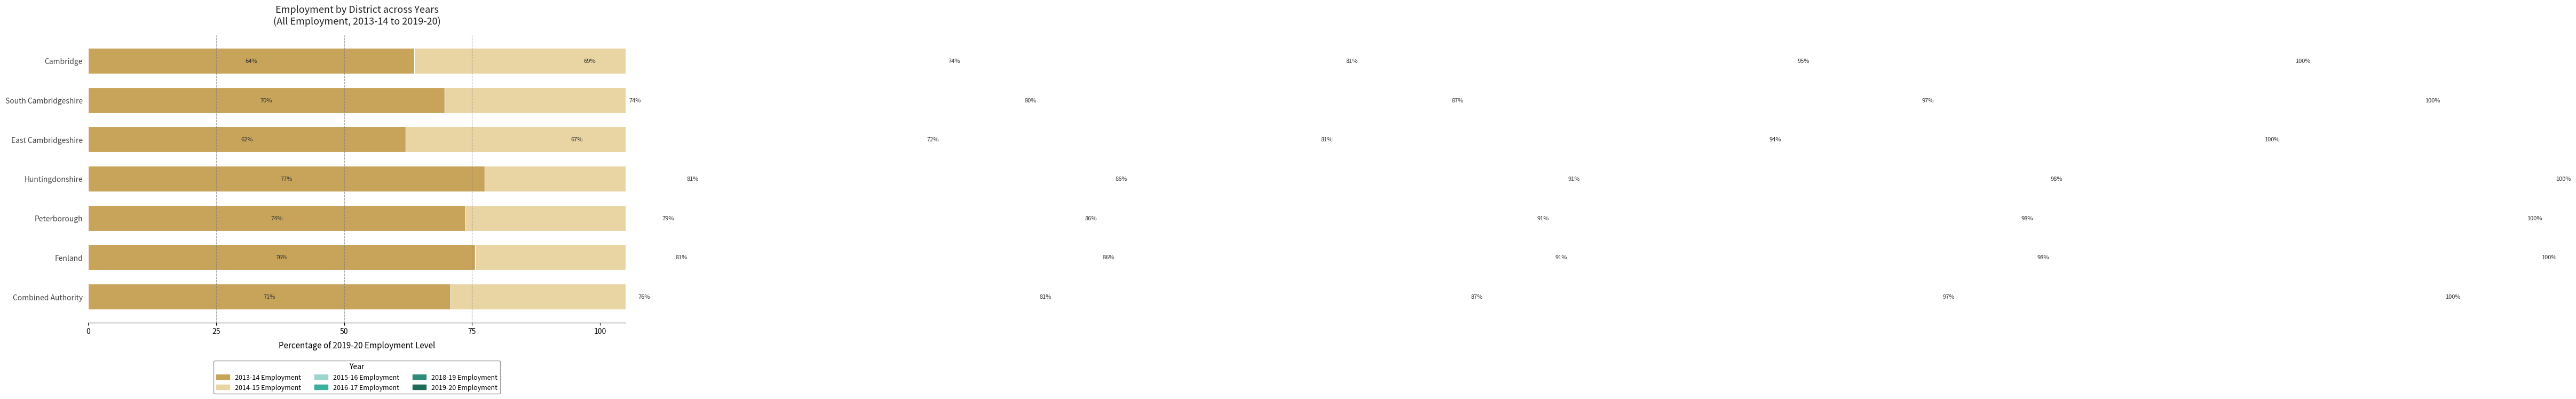

How many bars are there in total?

42